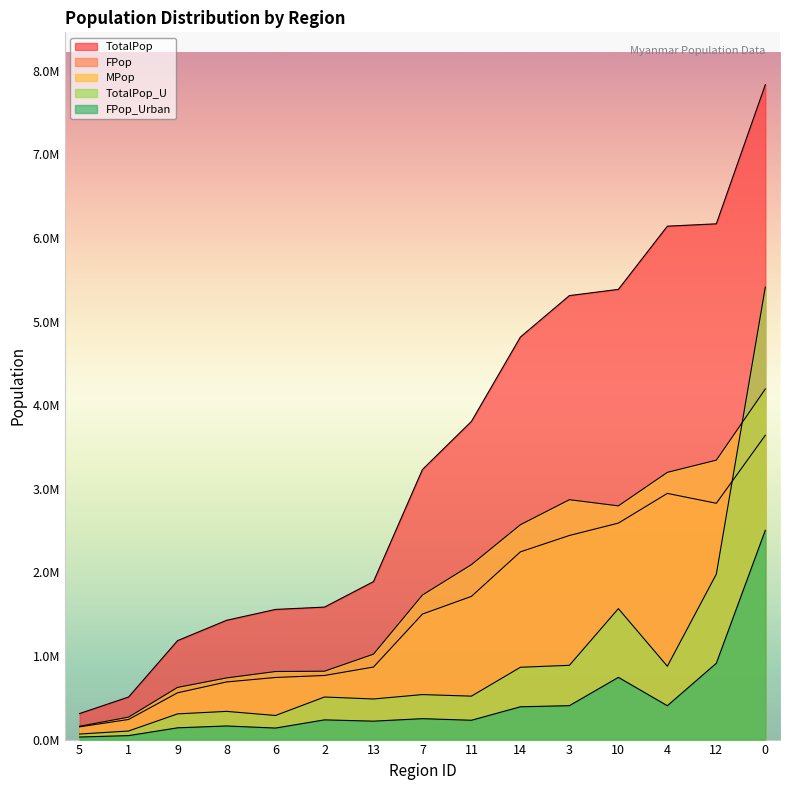

The value of FPop_Urban at 6 is 137804. True or false?

True